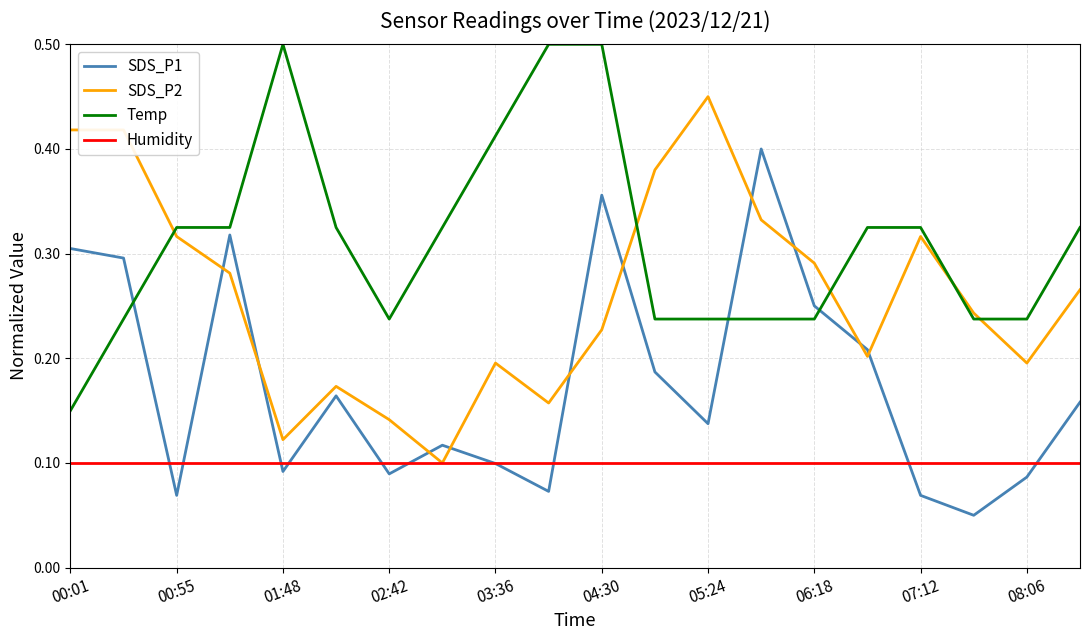

Which series has the largest total across all categories?

Temp